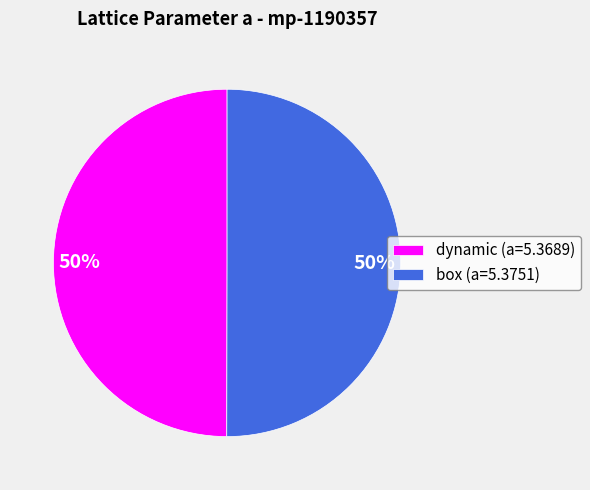

Do dynamic (a=5.3689) and box (a=5.3751) together represent more than half of the pie?

Yes